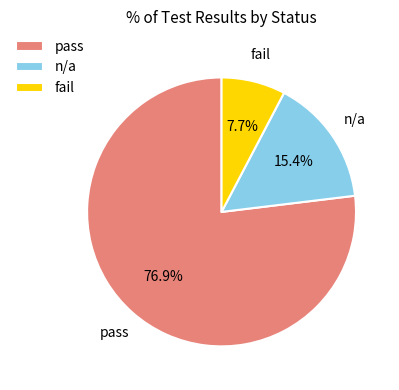

Between fail and pass, which is larger?

pass